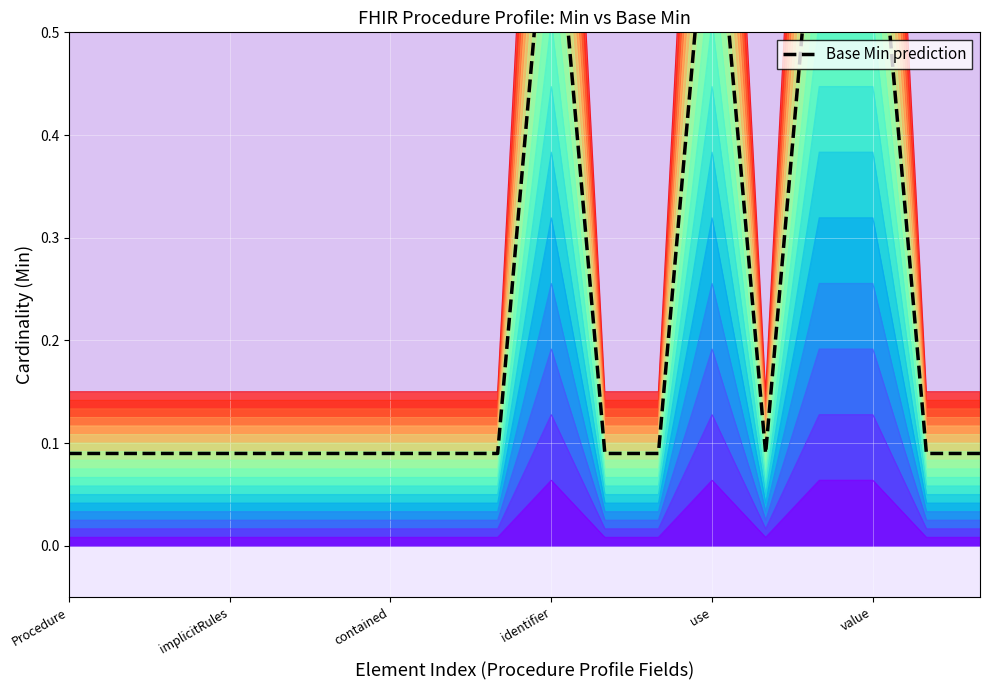

How many points are lower than both their immediate neighbors (excluding endpoints)?

1